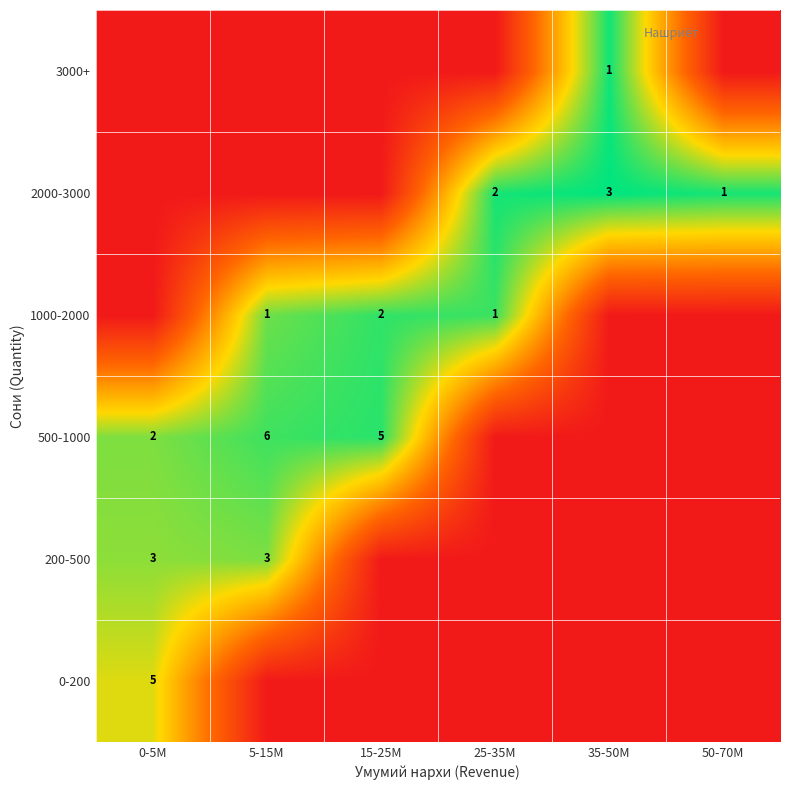

Is it true that 2000-3000 equals 1 at 25-35M?

False